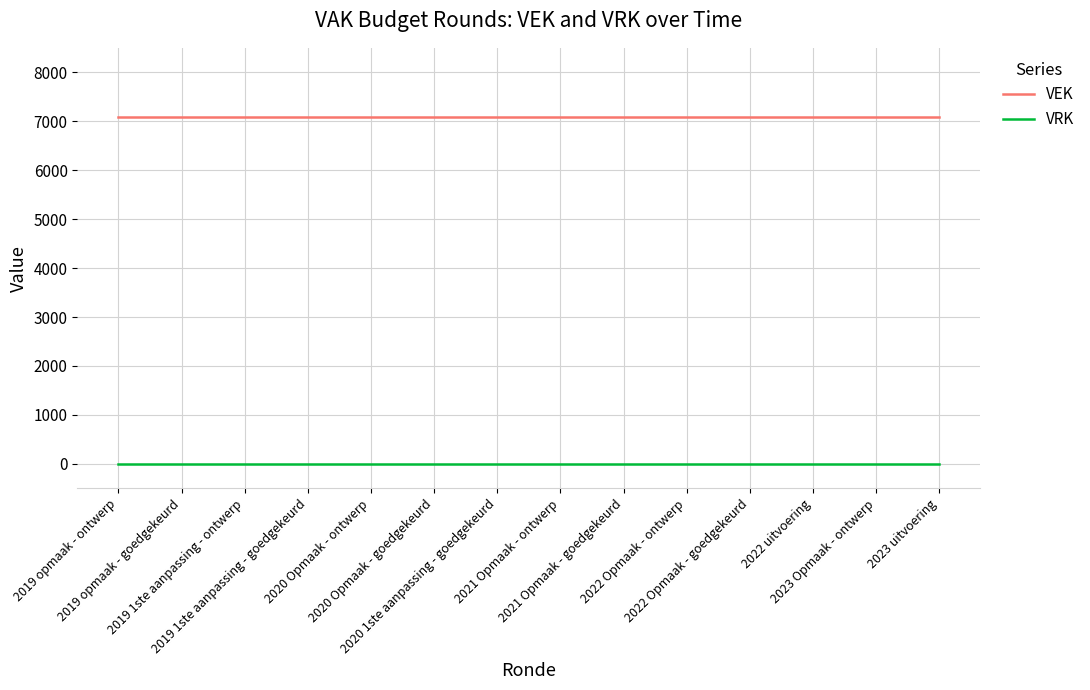

Read the VEK value at 2019 1ste aanpassing - goedgekeurd.

7087